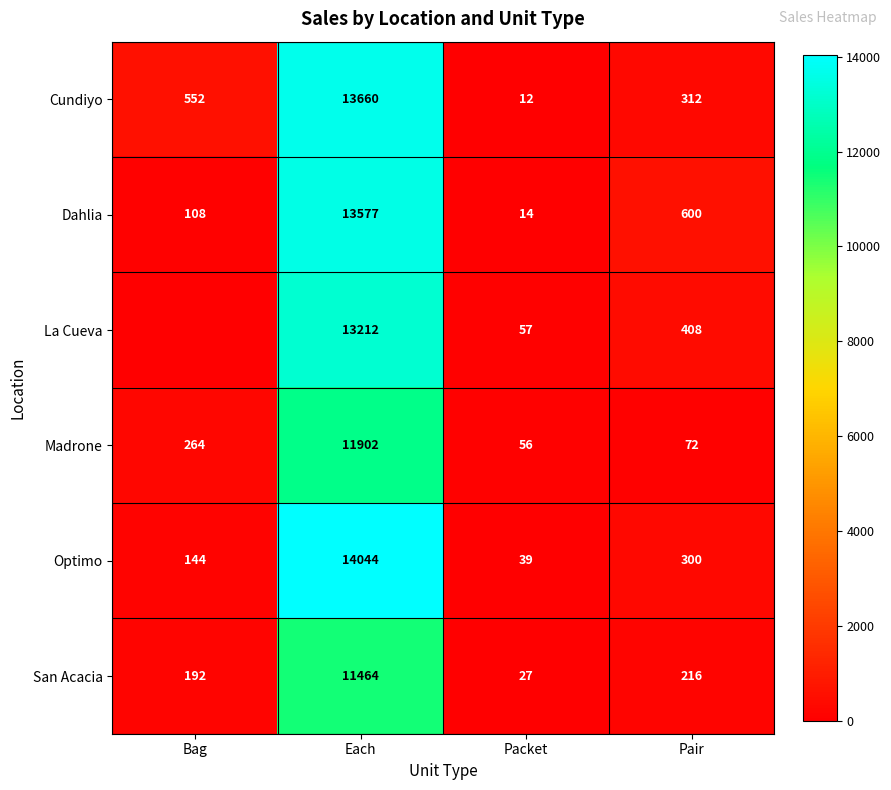

Rank the categories by Dahlia value from lowest to highest.

Packet, Bag, Pair, Each